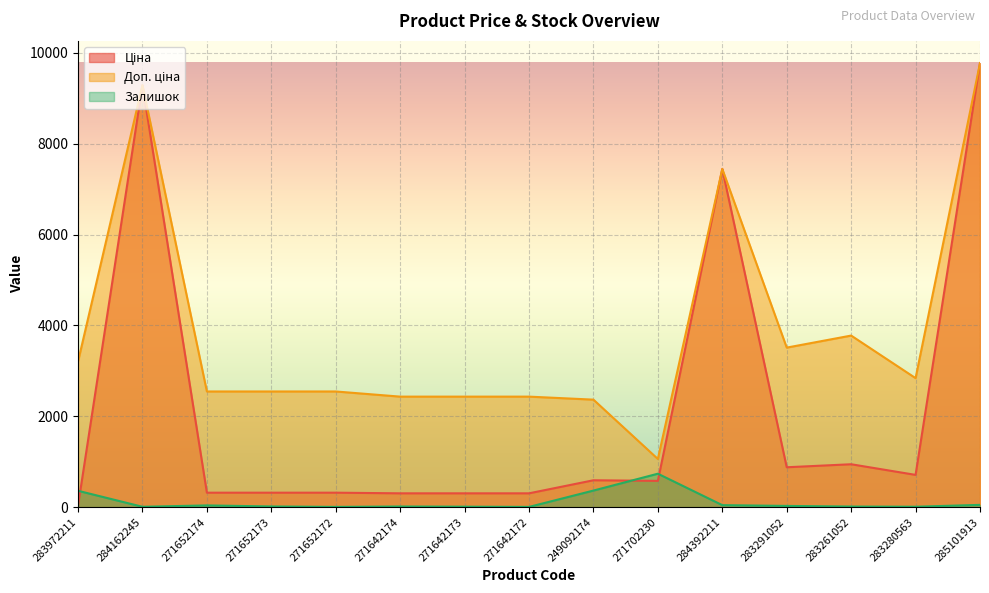

Is the value of Ціна at 283261052 greater than the value of Залишок at 271642173?

Yes